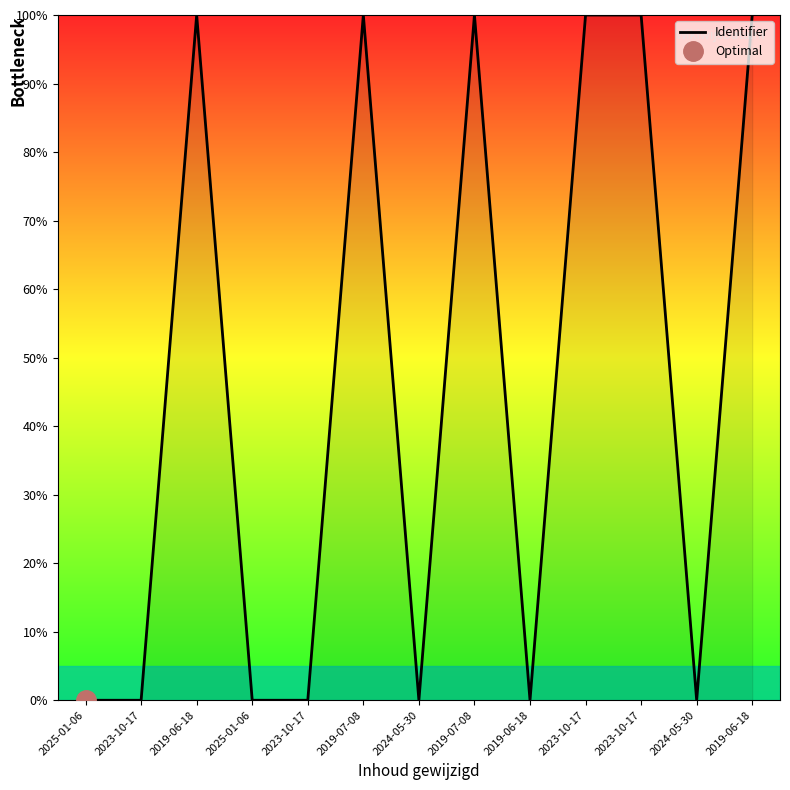

Rank the categories by value from highest to lowest.

2019-06-18, 2023-10-17, 2023-10-17, 2019-07-08, 2019-07-08, 2019-06-18, 2024-05-30, 2019-06-18, 2024-05-30, 2023-10-17, 2025-01-06, 2023-10-17, 2025-01-06